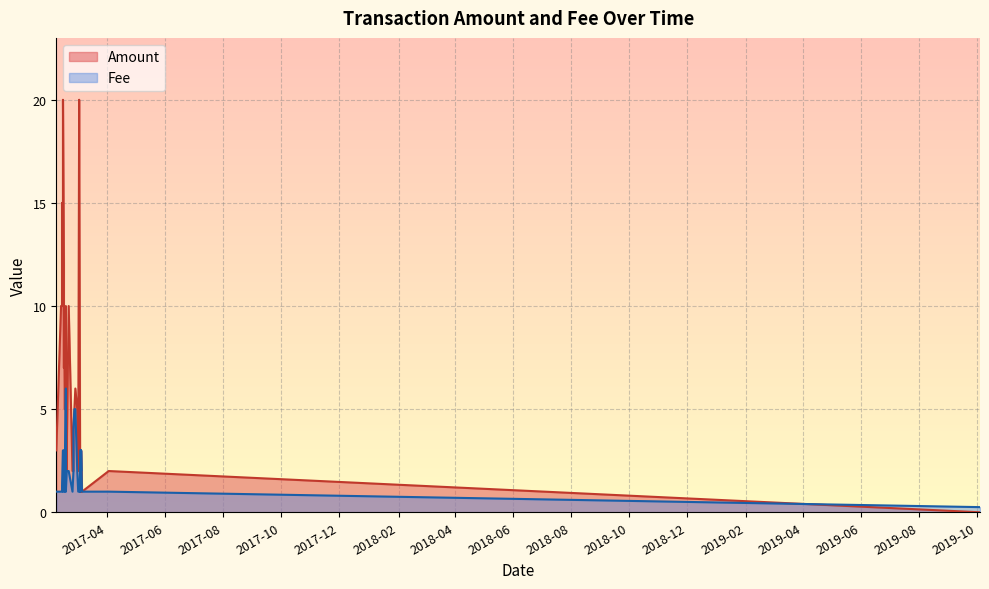

How many lines are shown in the chart?

2